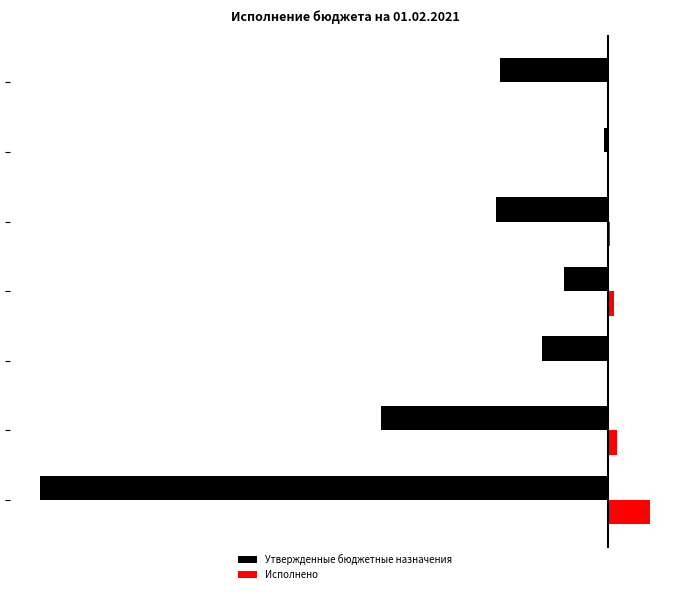

What are all the series names shown in the legend?

Утвержденные бюджетные назначения, Исполнено